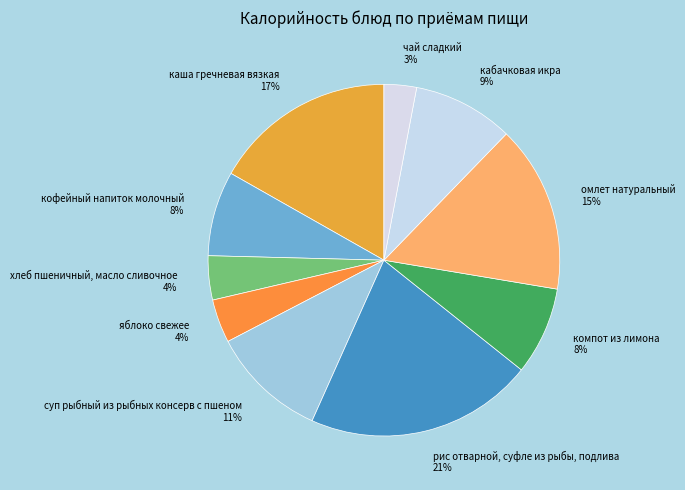

How many slices are in this pie chart?

10